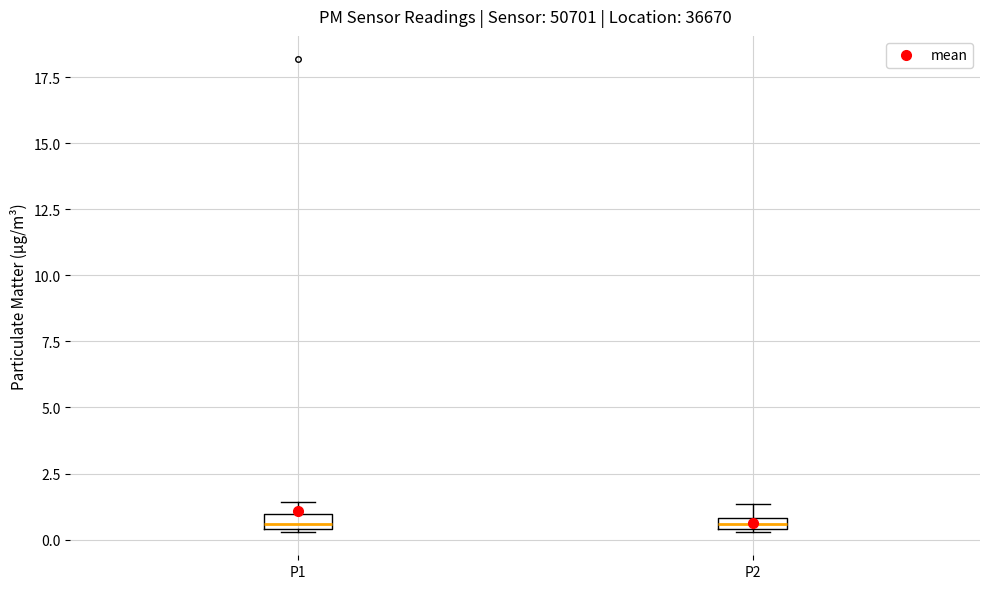

Where is the lower edge of the box for P1 on the y-axis? The values are not printed on the chart, so give them approximately, as read against the axis.

0.5